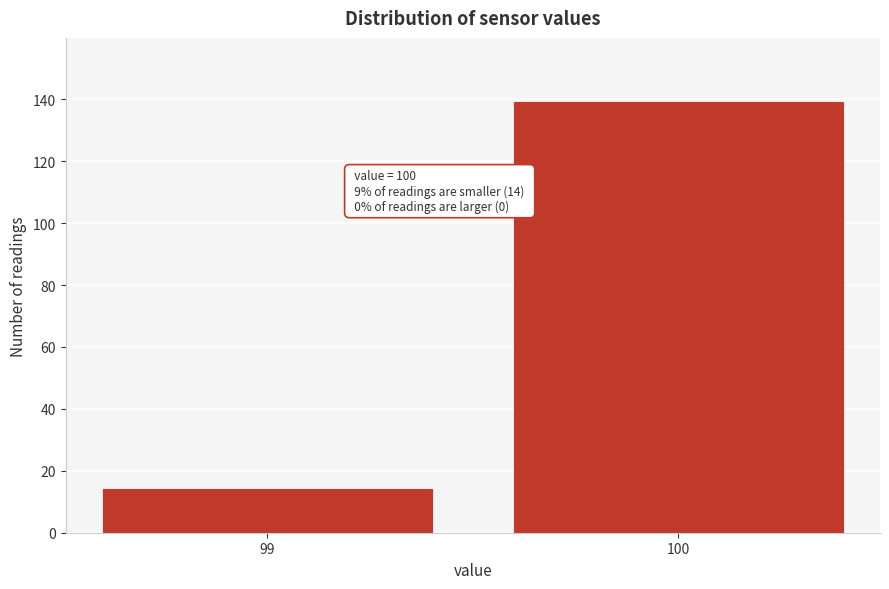

Reading left to right, list all the values displayed in this chart.

14	139